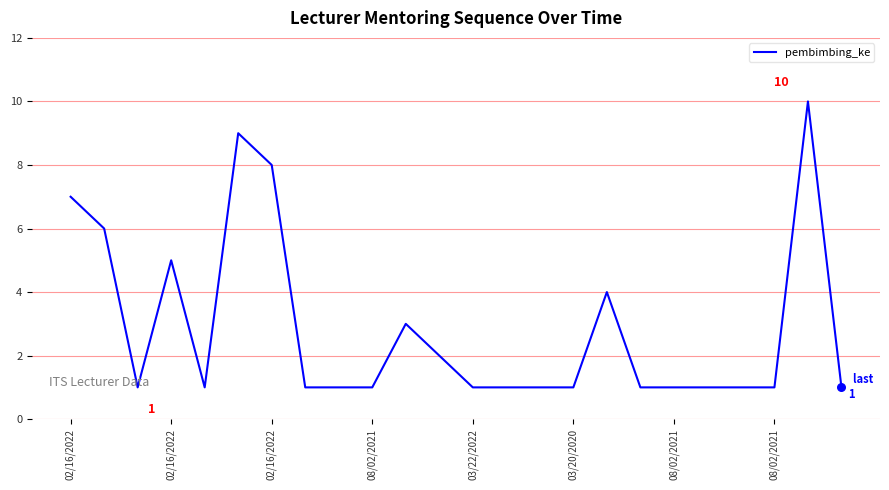

What is the greatest value displayed?

10